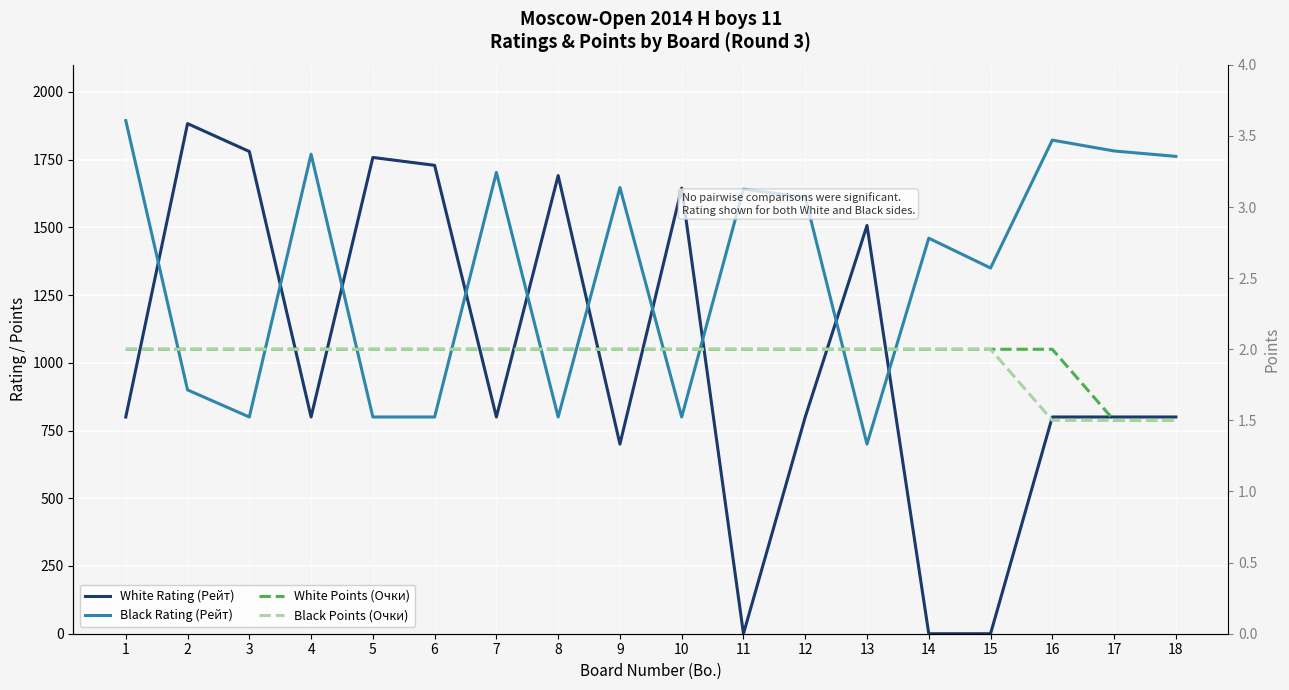

Is this an area chart (filled region under the line)?

No